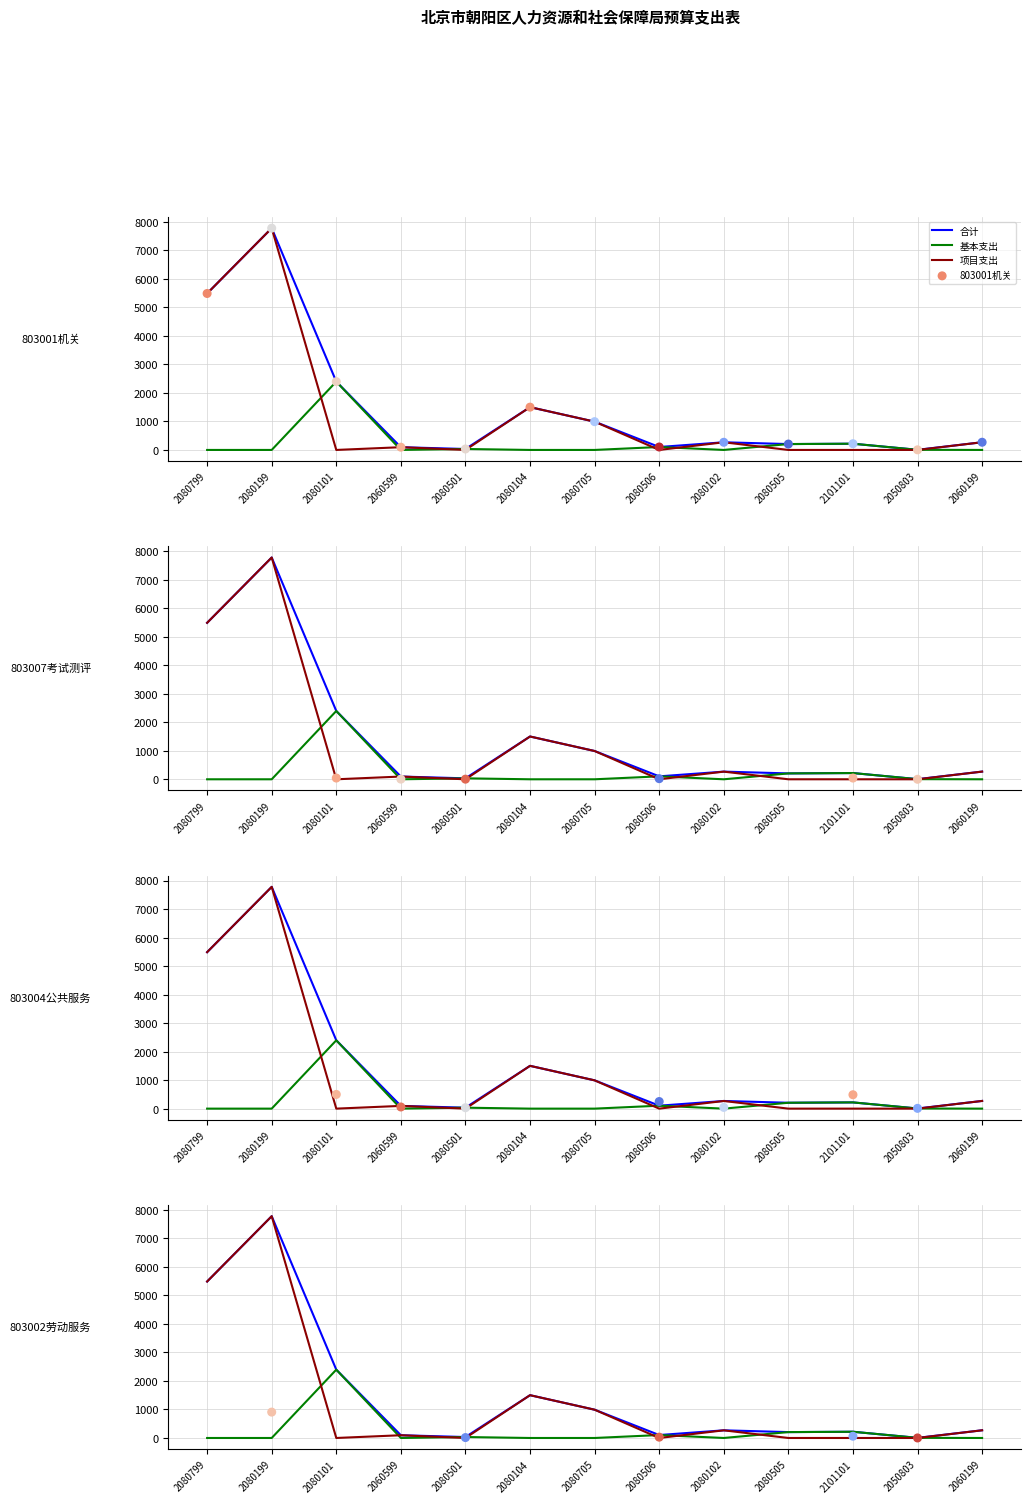

At how many categories does at least one series exceed 846?

5